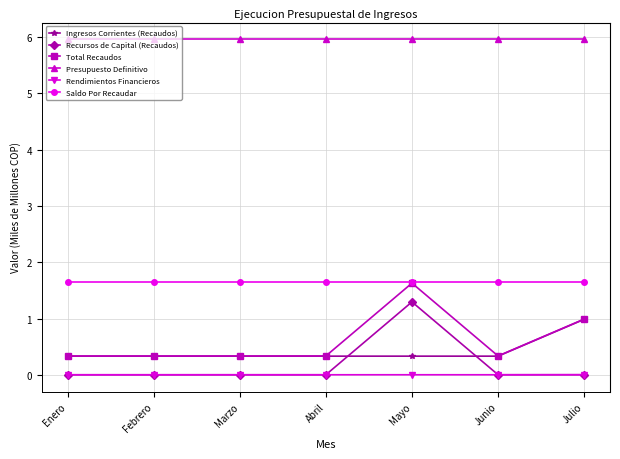

What is the difference between the maximum and minimum values in the Ingresos Corrientes (Recaudos) series?

0.7